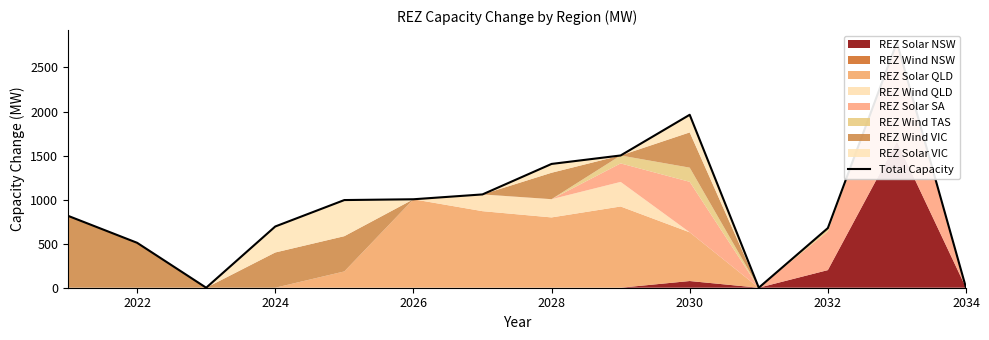

What is the difference between the maximum and second lowest values?

2785.0